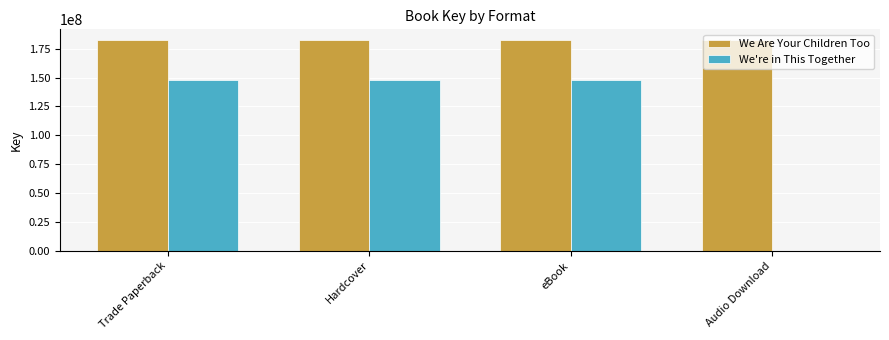

Reading left to right, extract all data points from this chart.

We Are Your Children Too: 182691926	182691926	182691926	182691926
We're in This Together: 148253114	148253114	148253114	0